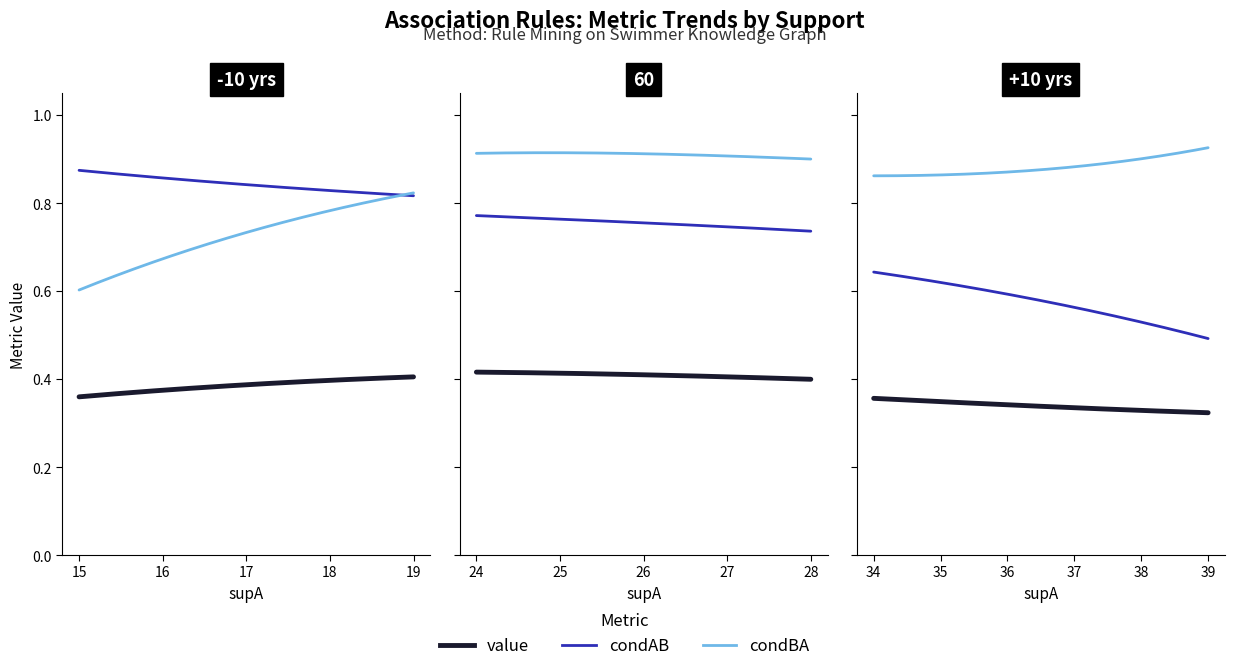

True or false: value and condAB intersect in this chart.

False